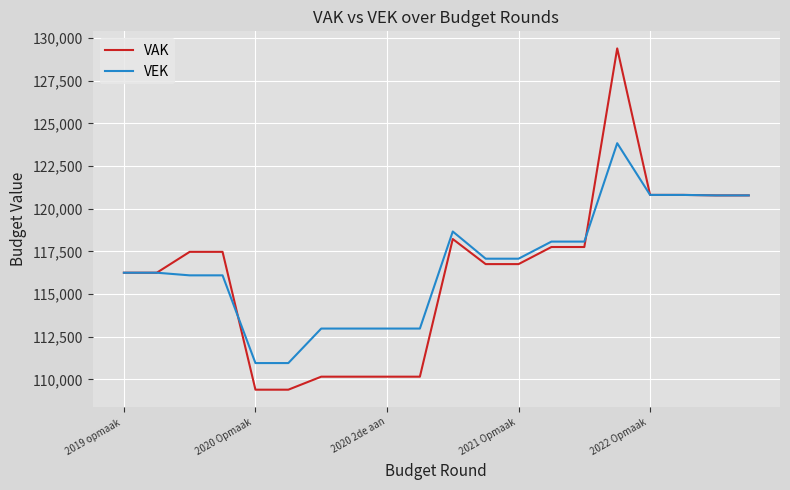

What is the maximum value for VAK?

129398